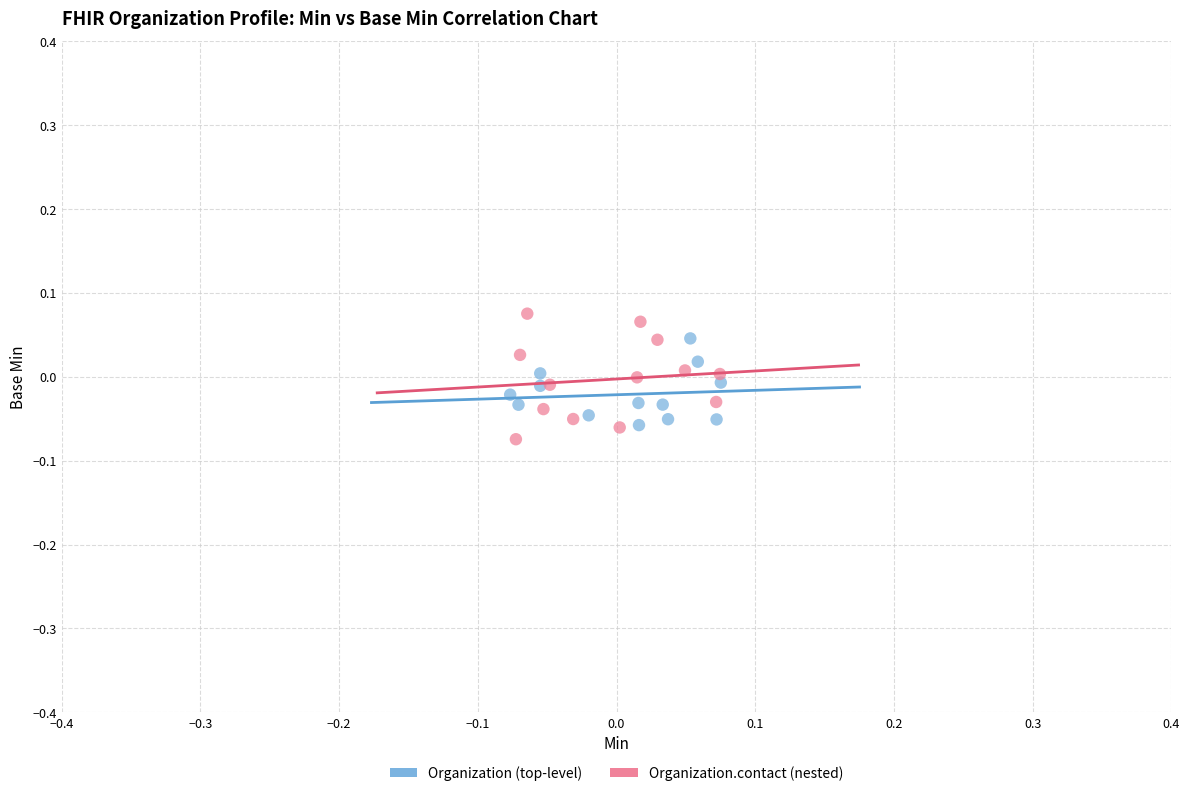

Which series has the widest spread of Y values?

Organization.contact (nested)